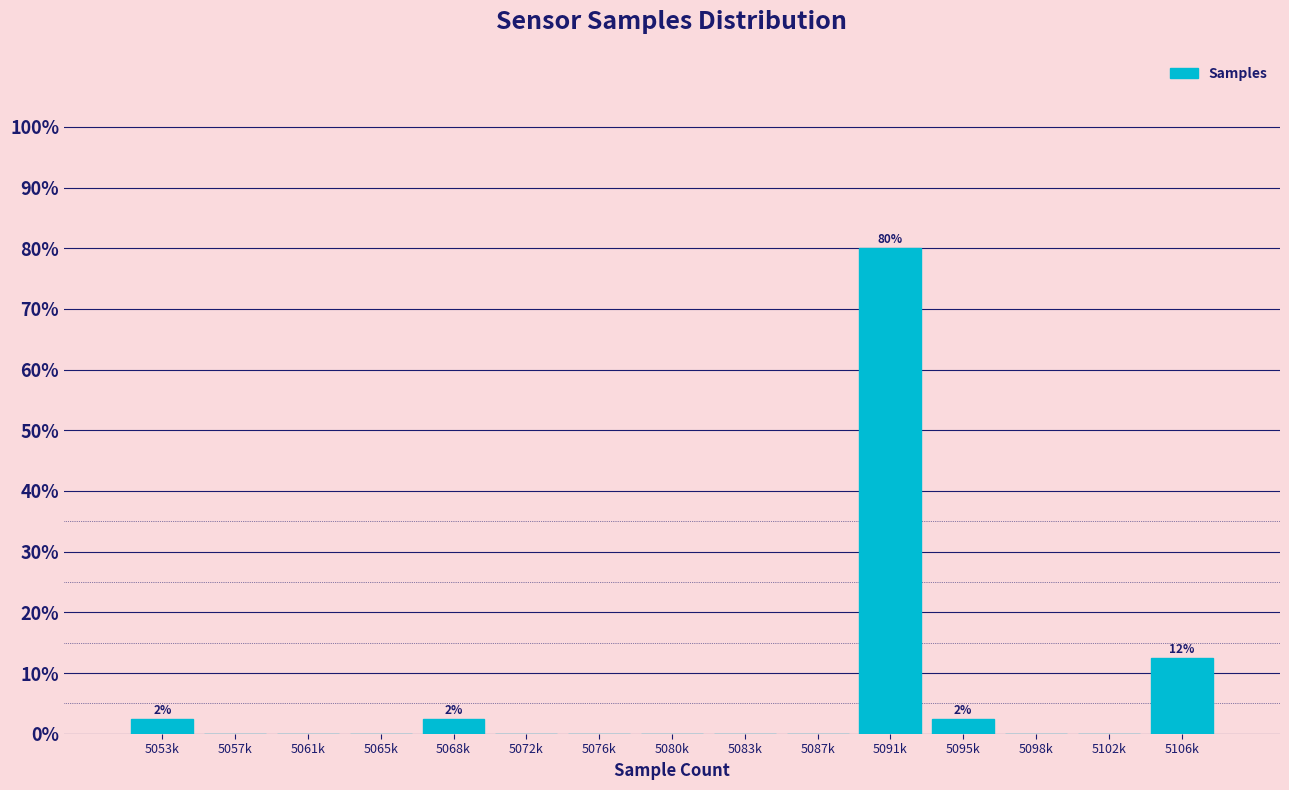

Reading left to right, extract all data points from this chart.

5053k=2.5	5057k=0.0	5061k=0.0	5065k=0.0	5068k=2.5	5072k=0.0	5076k=0.0	5080k=0.0	5083k=0.0	5087k=0.0	5091k=80.0	5095k=2.5	5098k=0.0	5102k=0.0	5106k=12.5